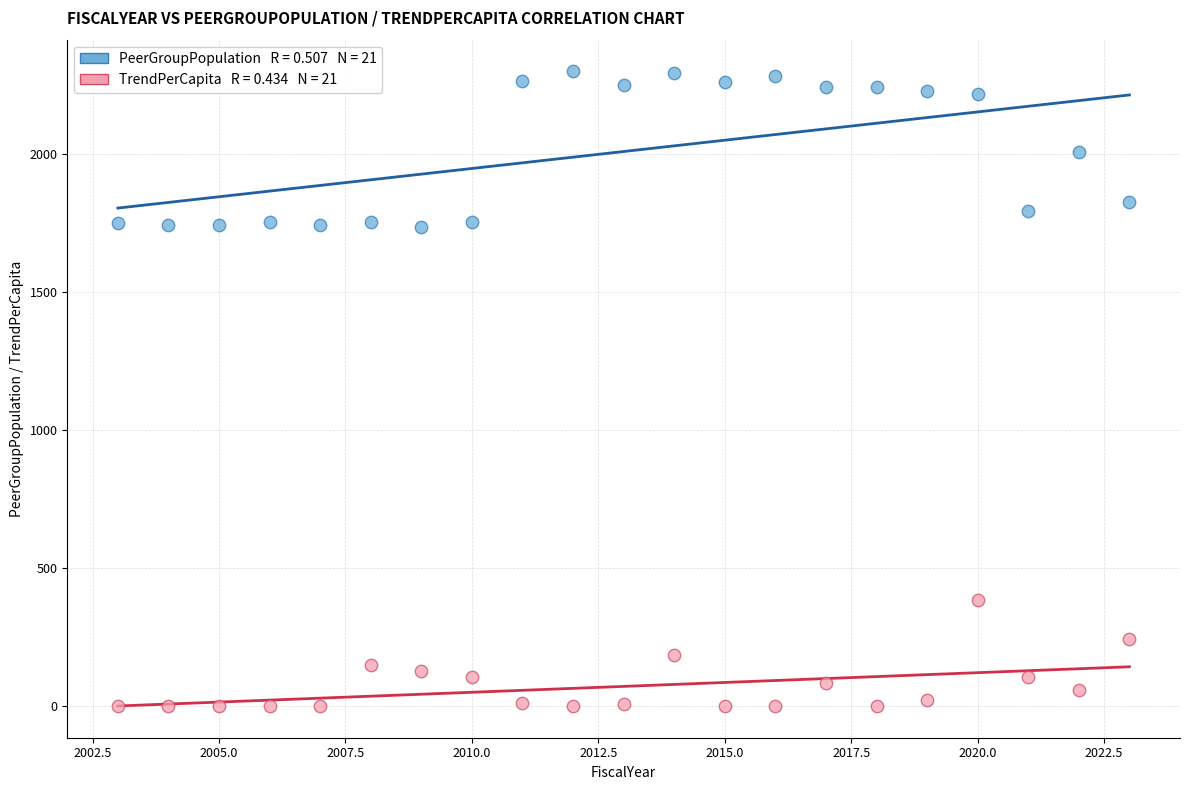

Across all data points, what is the range of X values (max minus min)?

20.0